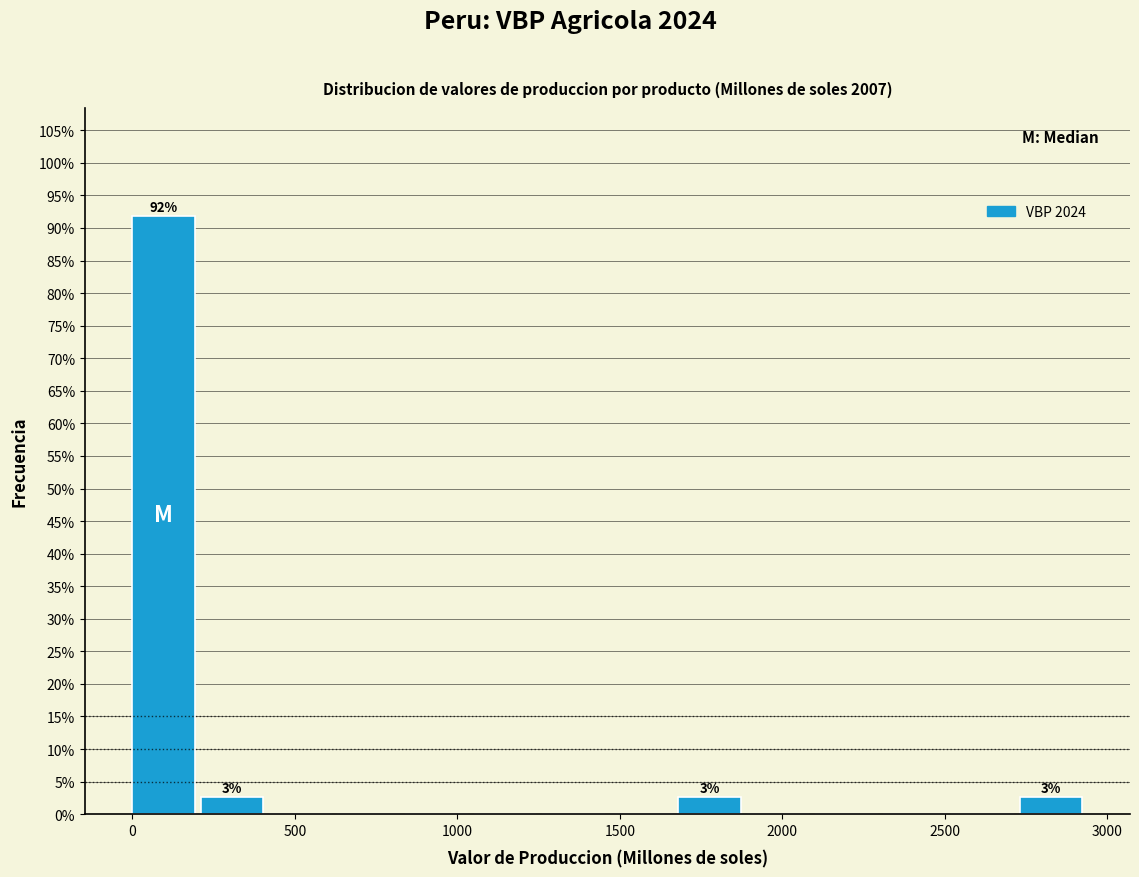

Over which range of the x-axis is the bar tallest?

0 to 200